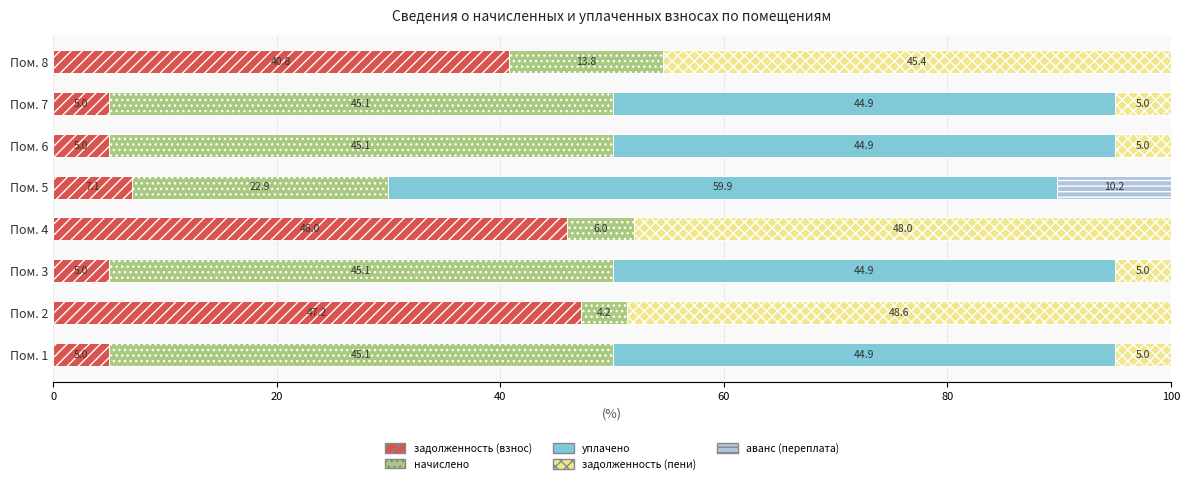

What is the highest value of the задолженность (взнос) series?

47.2